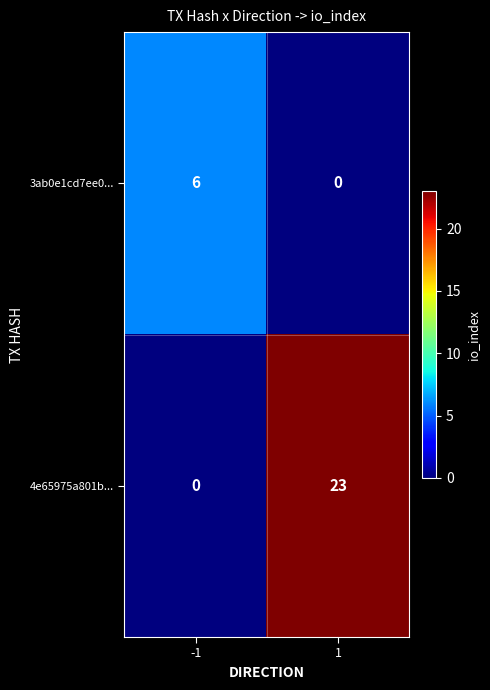

What is the maximum value shown in the chart?

23